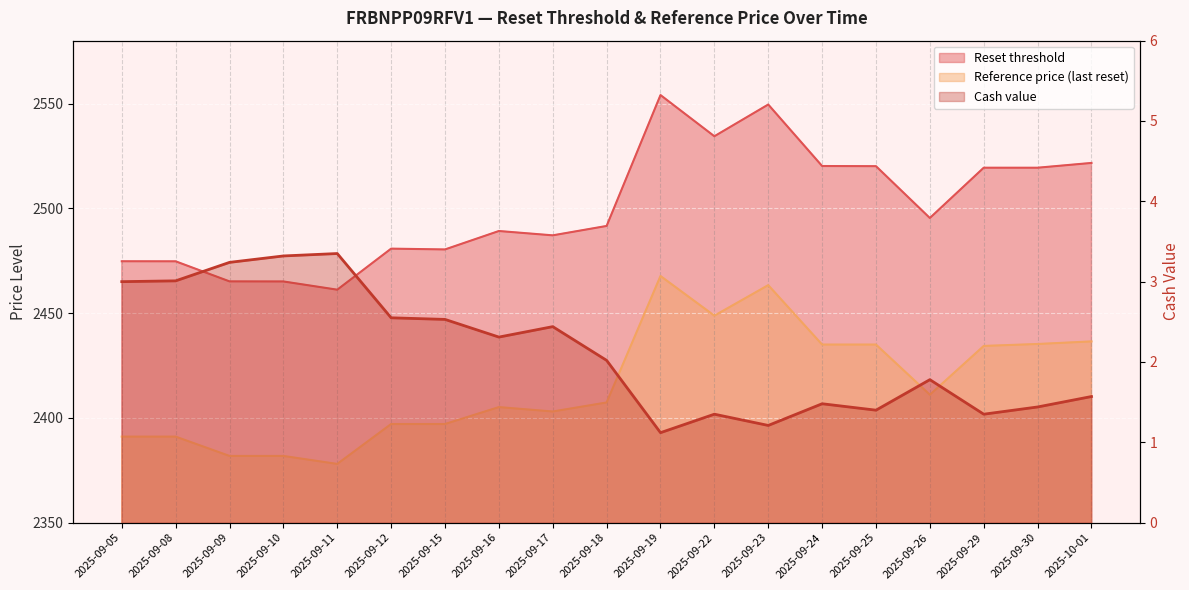

Which series has the largest total across all categories?

Reset threshold